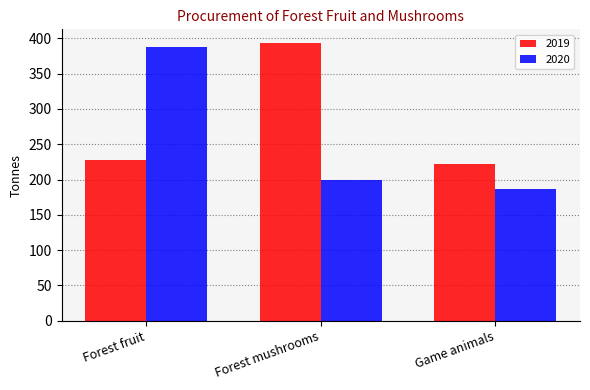

What is the label of the 1st bar from the left?

Forest fruit